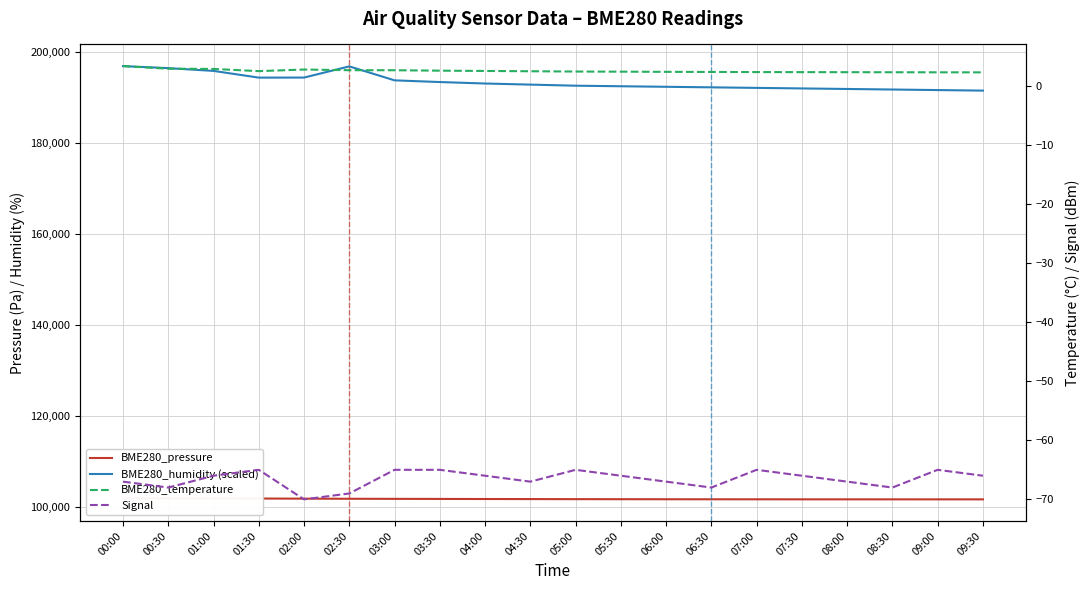

What is the total value across all series at 03:30?

294929.5